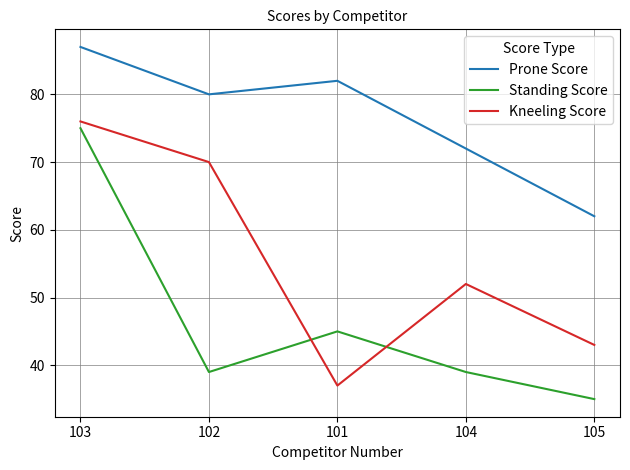

At 101, list the series in order from largest to smallest.

Prone Score, Standing Score, Kneeling Score